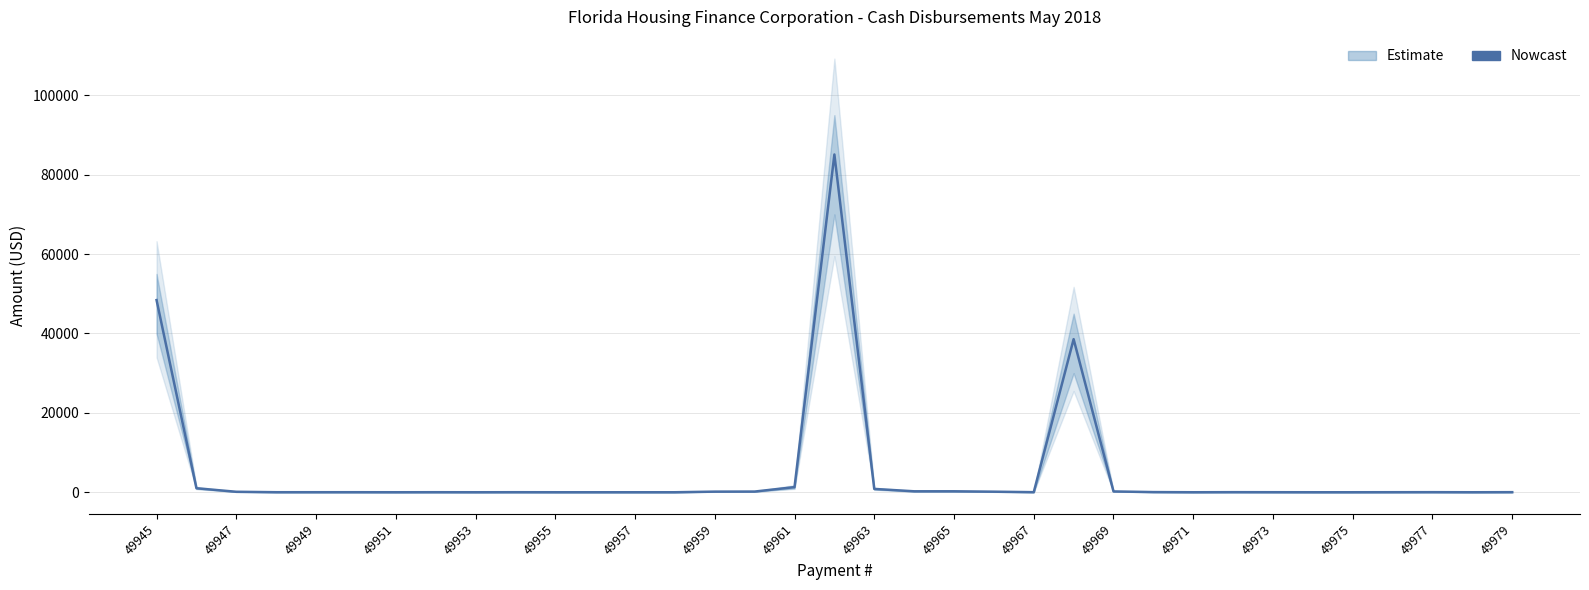

Does the chart display data point markers on the line(s)?

No